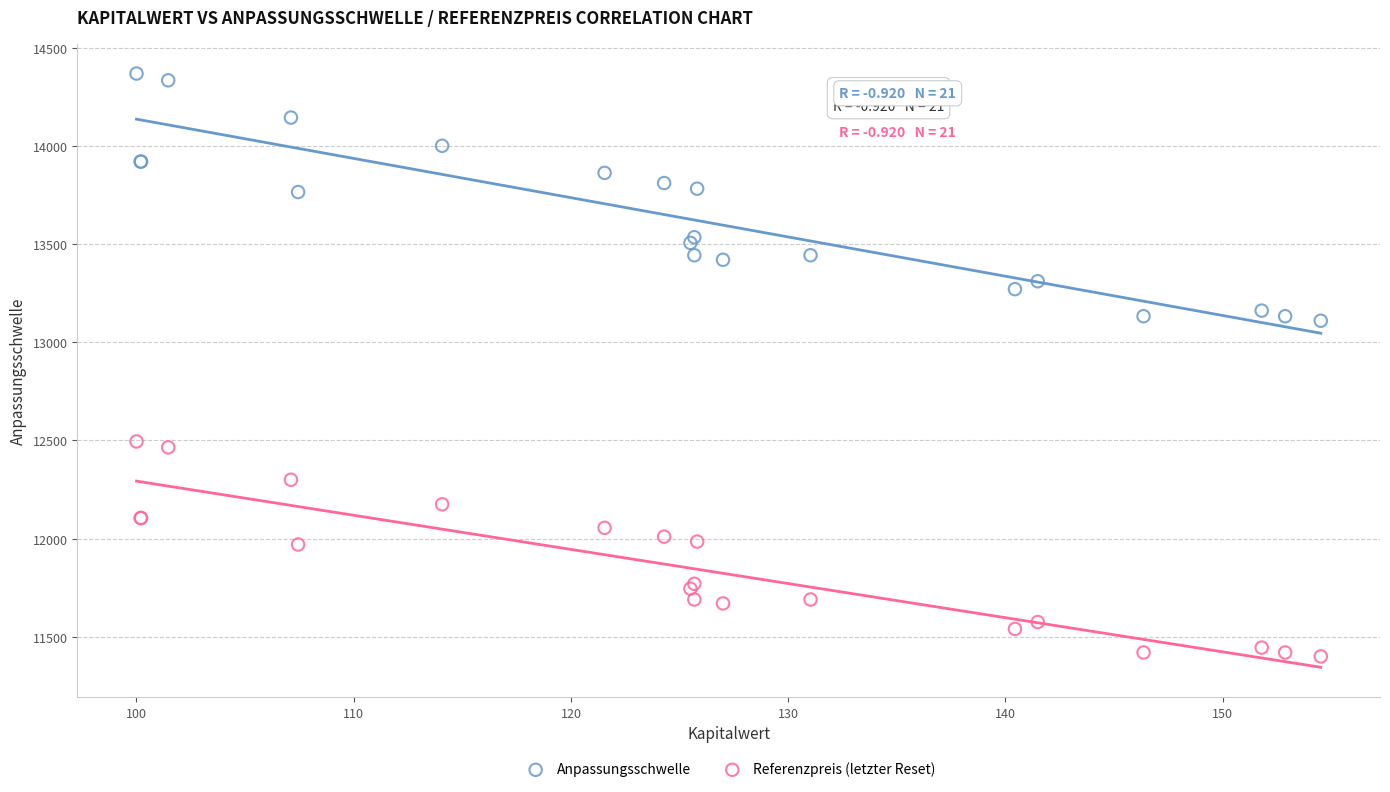

Which series reaches the minimum Y coordinate?

Referenzpreis (letzter Reset)